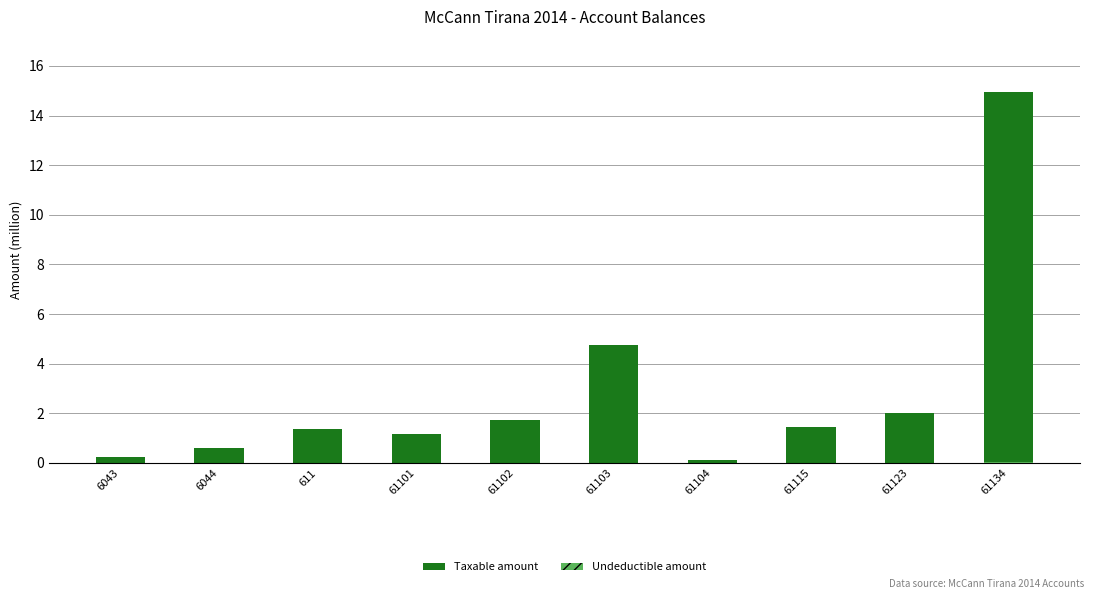

What is the value of the Taxable amount bar at the 3rd from the left?

1.4